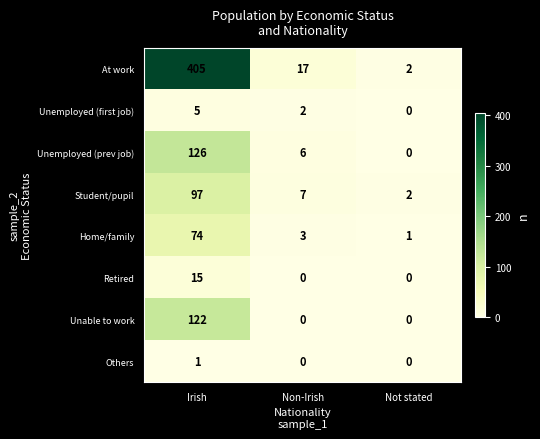

True or false: Unable to work has a value of 37 at Not stated.

False